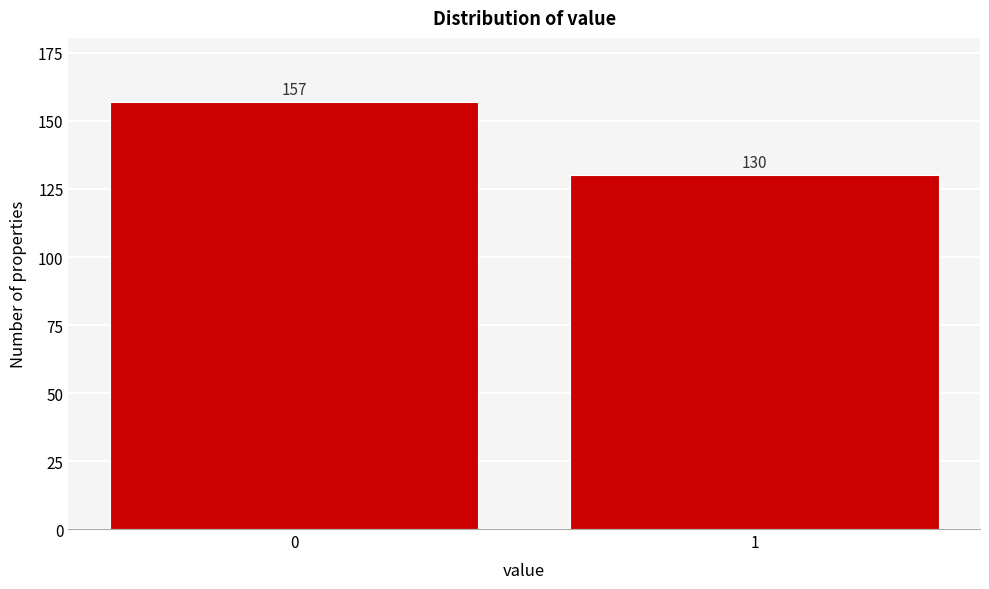

Reading left to right, extract all data points from this chart.

157	130